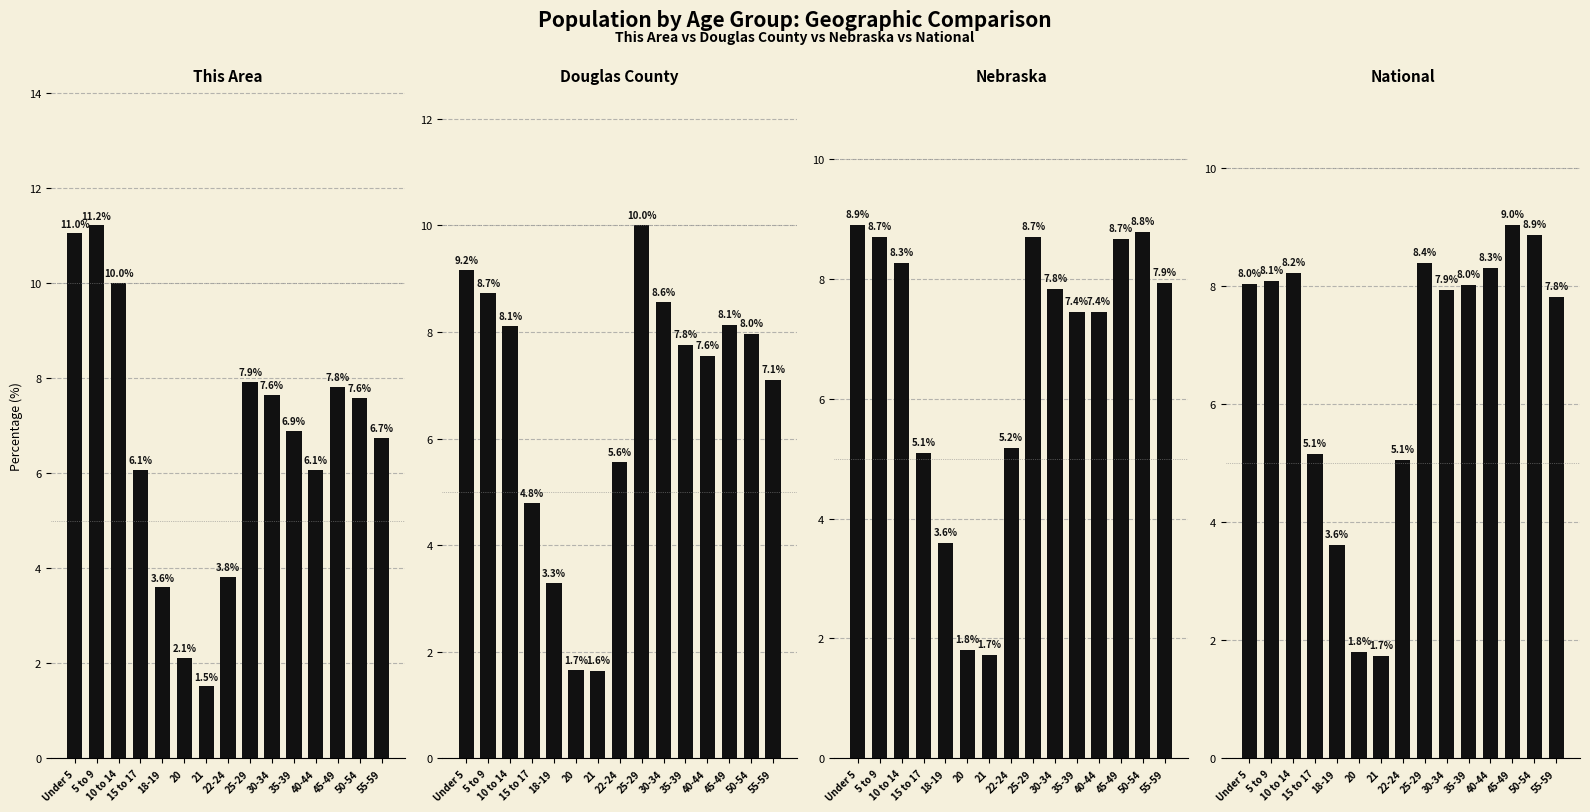

What value does the Nebraska series have at 30-34?

7.8